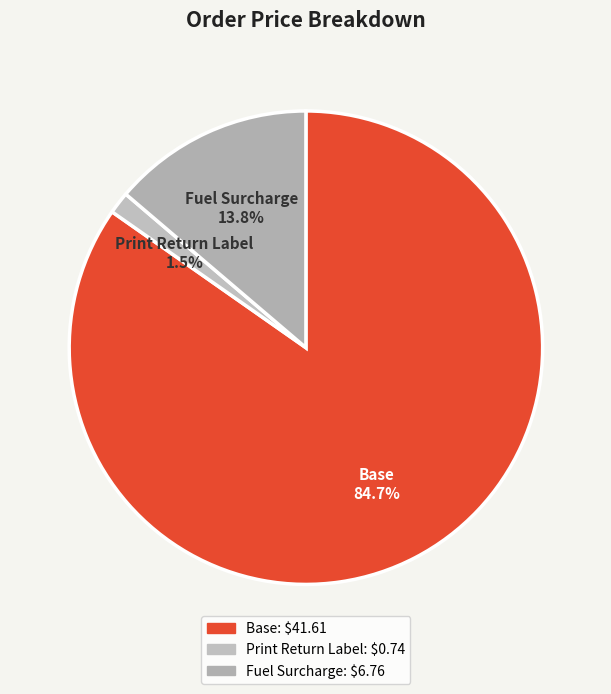

How many slices are in this pie chart?

3